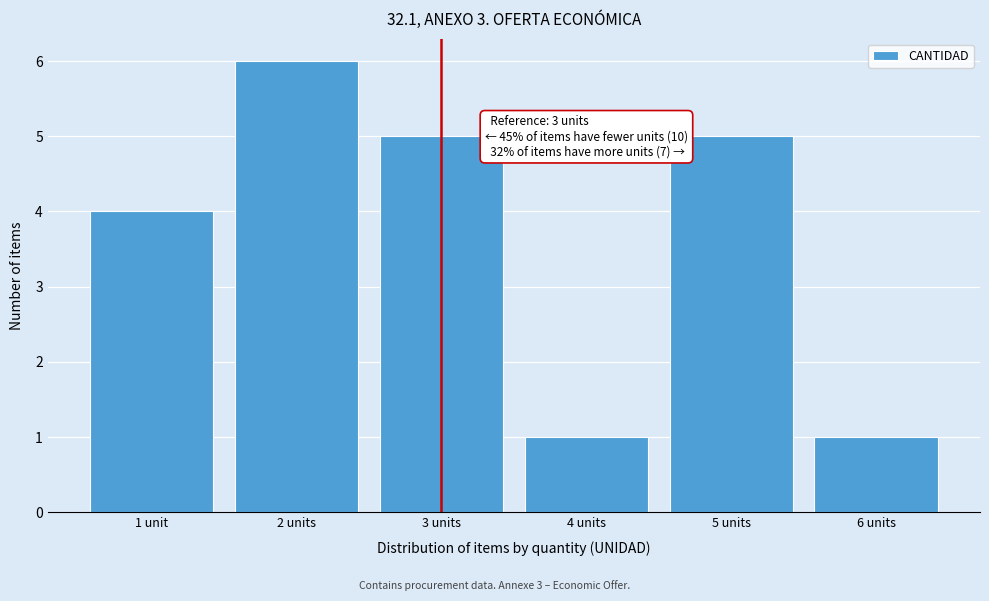

Reading right to left, what are all the values shown in this chart?

6 units=1	5 units=5	4 units=1	3 units=5	2 units=6	1 unit=4